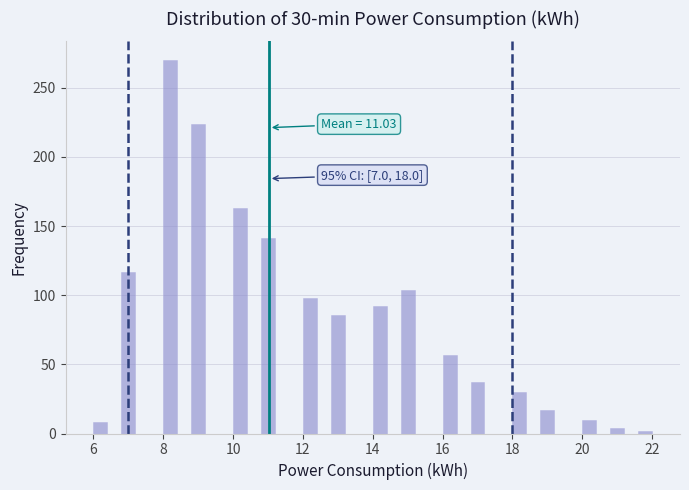

Around what value on the x-axis is the tallest bar? Give the approximate position of its centre, as read against the axis.

8.2